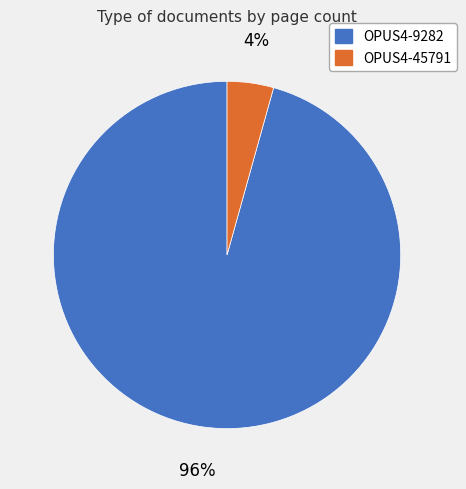

What percentage is the OPUS4-9282 slice, to the nearest percent?

96%